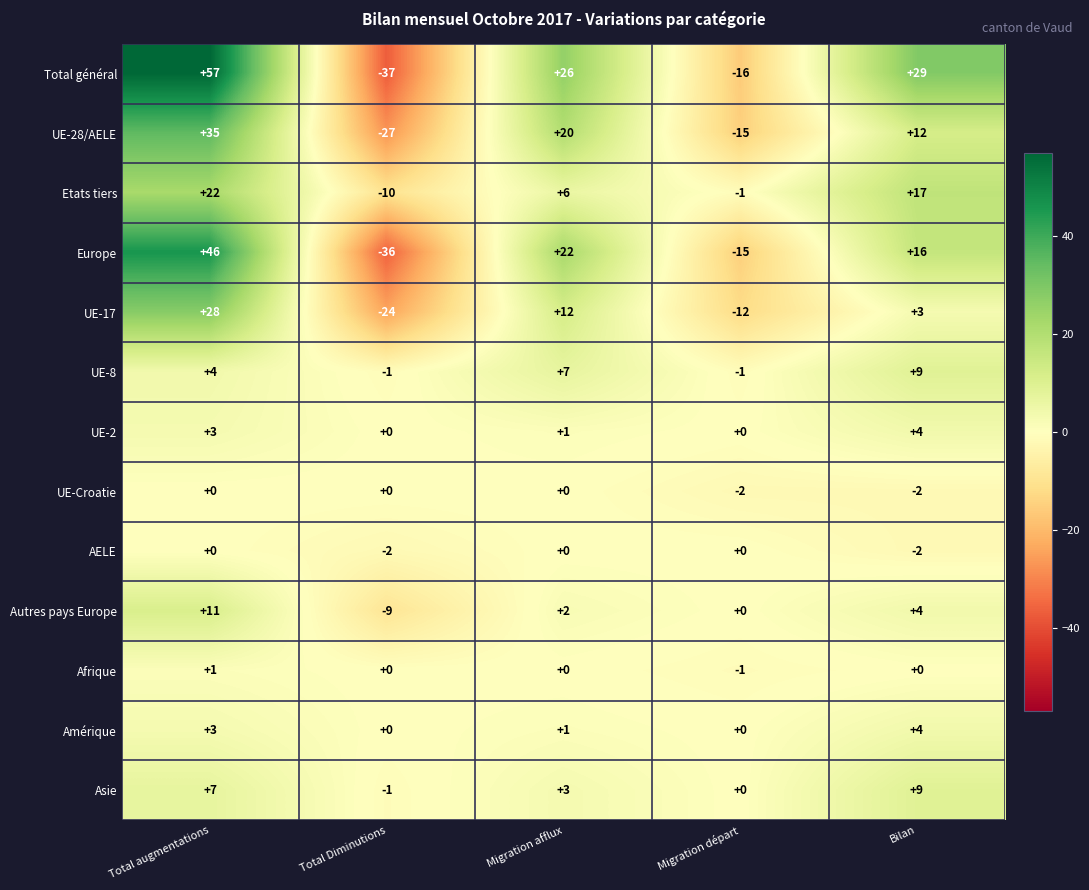

Which label corresponds to the smallest value in the chart?

Total Diminutions